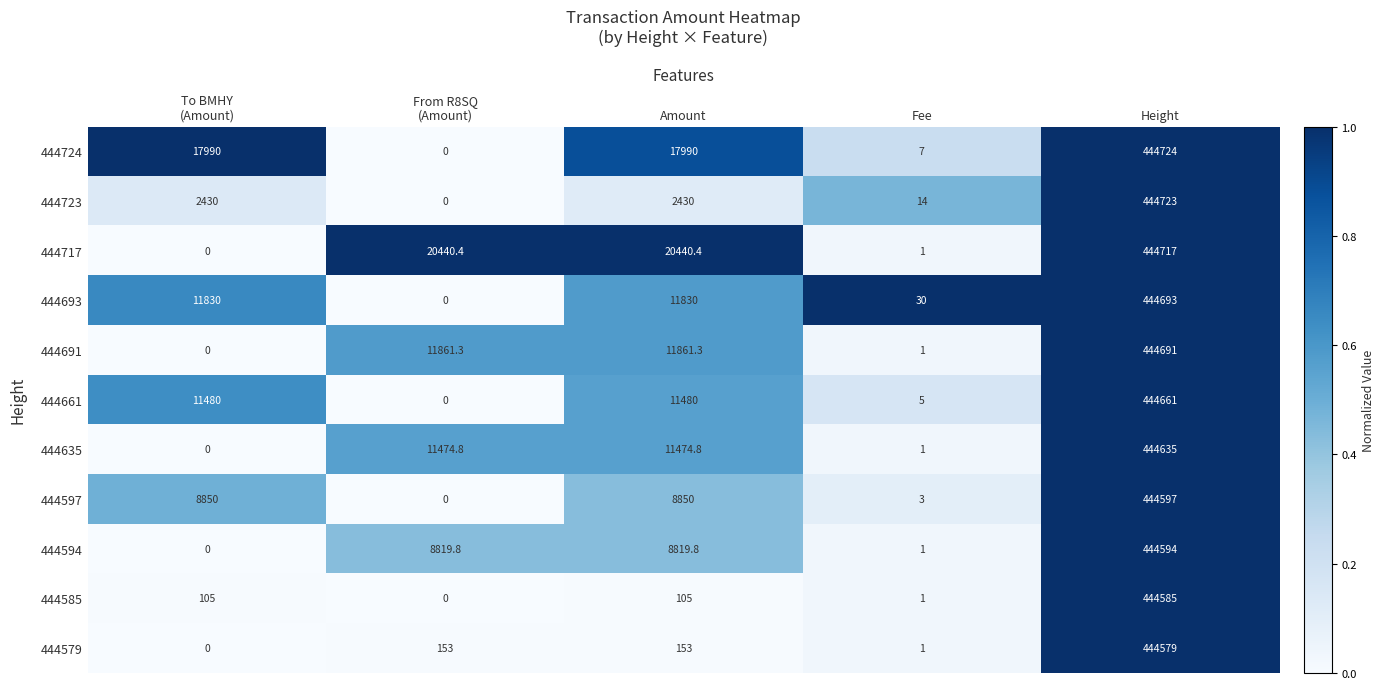

Rank the series at Amount from lowest to highest value.

444585, 444579, 444723, 444594, 444597, 444635, 444661, 444693, 444691, 444724, 444717